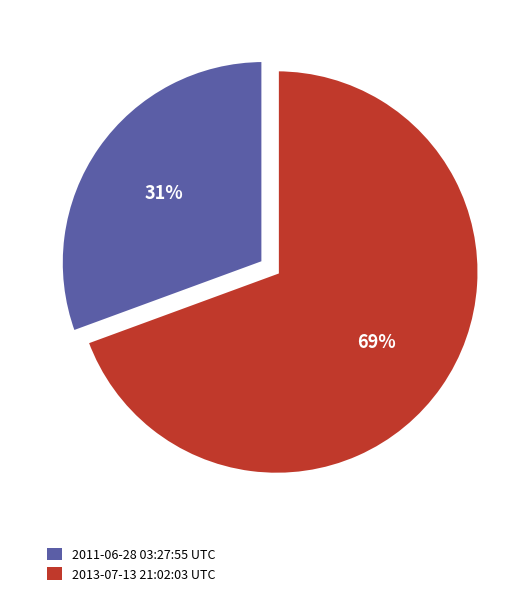

To the nearest percent, what is the combined percentage of 2013-07-13 21:02:03 UTC and 2011-06-28 03:27:55 UTC?

100%